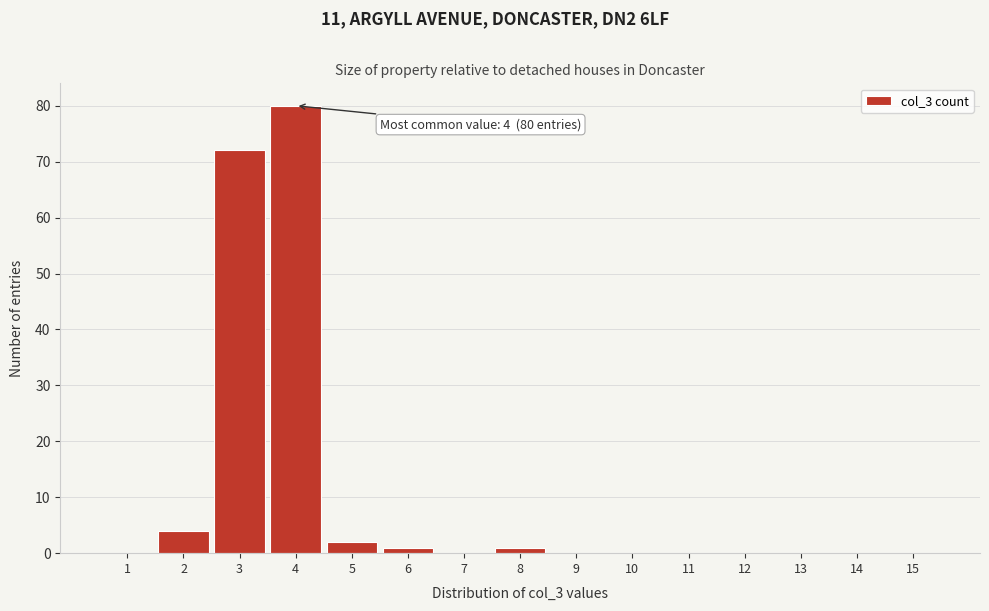

Reading left to right, transcribe all the data shown in this chart.

1=0	2=4	3=72	4=80	5=2	6=1	7=0	8=1	9=0	10=0	11=0	12=0	13=0	14=0	15=0